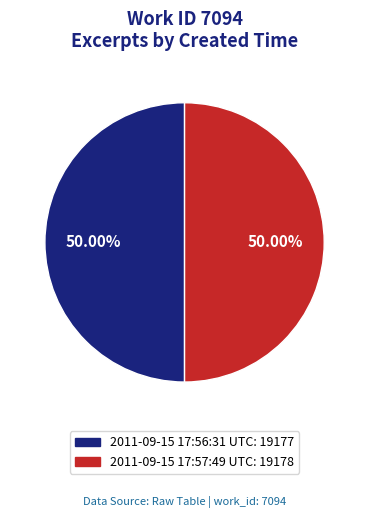

What is the ratio of the value at 2011-09-15 17:57:49 UTC to the value at 2011-09-15 17:56:31 UTC?

1.0